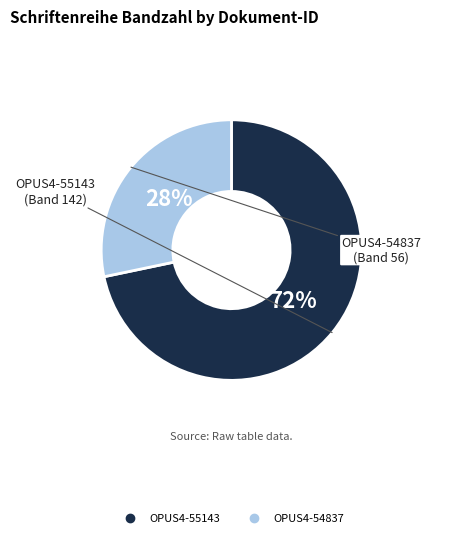

Which category has the biggest portion of the pie?

OPUS4-55143